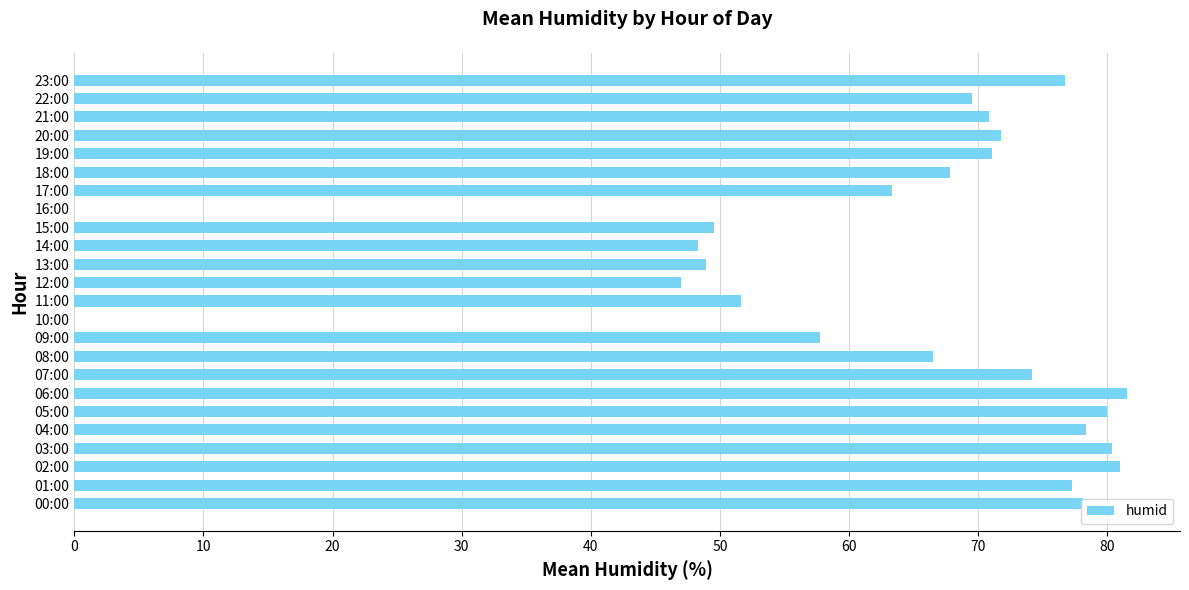

What is the sum of the values at 02:00 and 19:00?

152.1